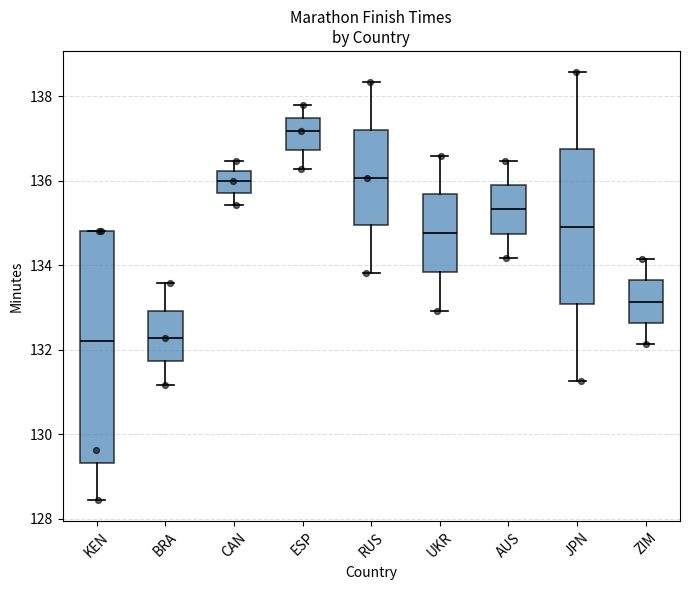

Reading left to right, read every box against the y-axis: the position of its median line, the range the box covers, and the ends of its whiskers. The values are not printed on the chart, so give them approximately, as read against the axis.

KEN: median 132.2, box 129.4 to 134.8, whiskers 128.4 to 134.8
BRA: median 132.2, box 131.8 to 133.0, whiskers 131.2 to 133.6
CAN: median 136.0, box 135.8 to 136.2, whiskers 135.4 to 136.4
ESP: median 137.2, box 136.8 to 137.4, whiskers 136.2 to 137.8
RUS: median 136.0, box 135.0 to 137.2, whiskers 133.8 to 138.4
UKR: median 134.8, box 133.8 to 135.6, whiskers 133.0 to 136.6
AUS: median 135.4, box 134.8 to 136.0, whiskers 134.2 to 136.4
JPN: median 135.0, box 133.0 to 136.8, whiskers 131.2 to 138.6
ZIM: median 133.2, box 132.6 to 133.6, whiskers 132.2 to 134.2